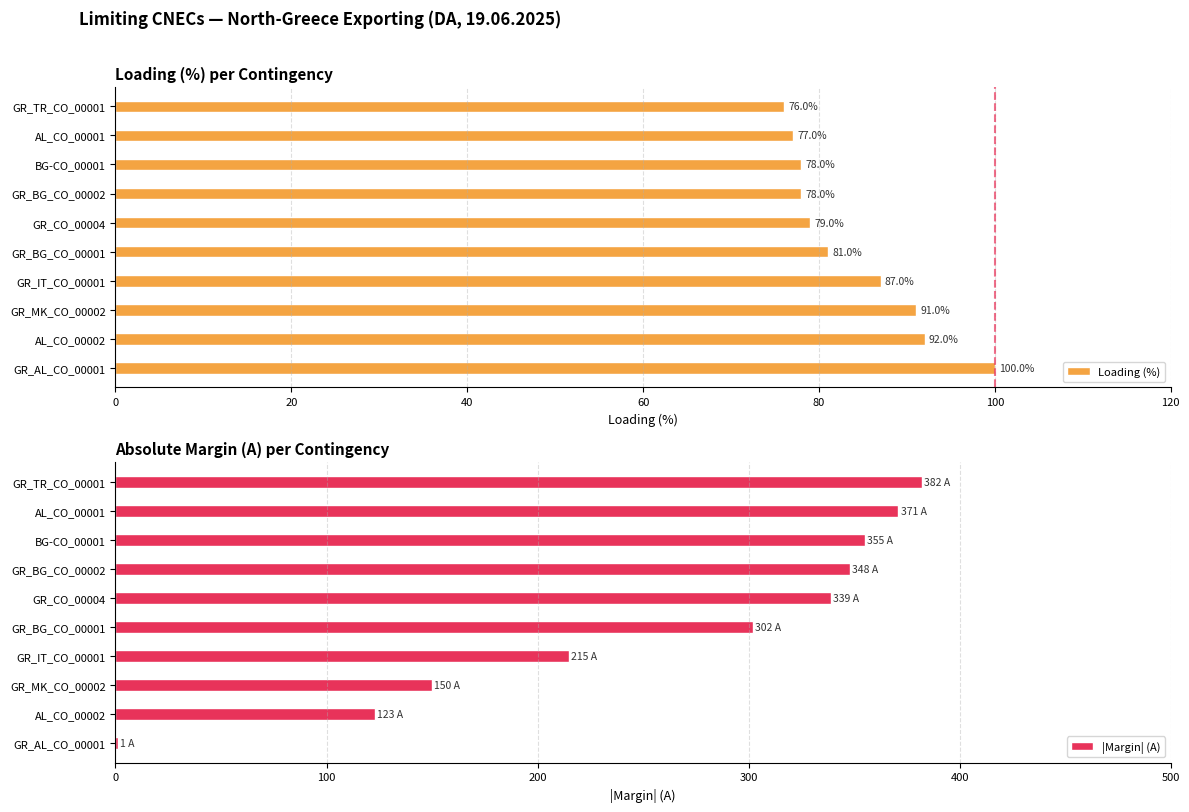

Is it true that Loading (%) equals 92 at AL_CO_00002?

True